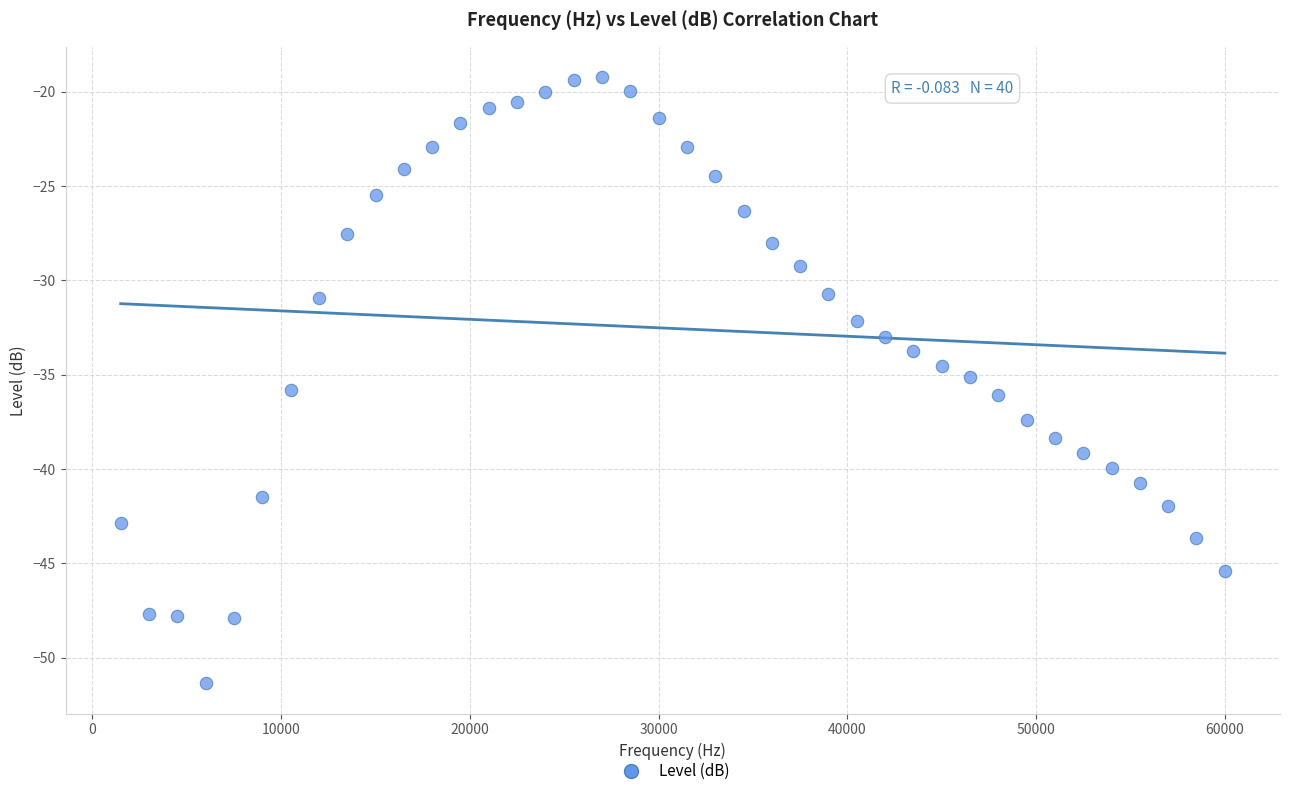

What is the range of X values (max minus min)?

58500.0